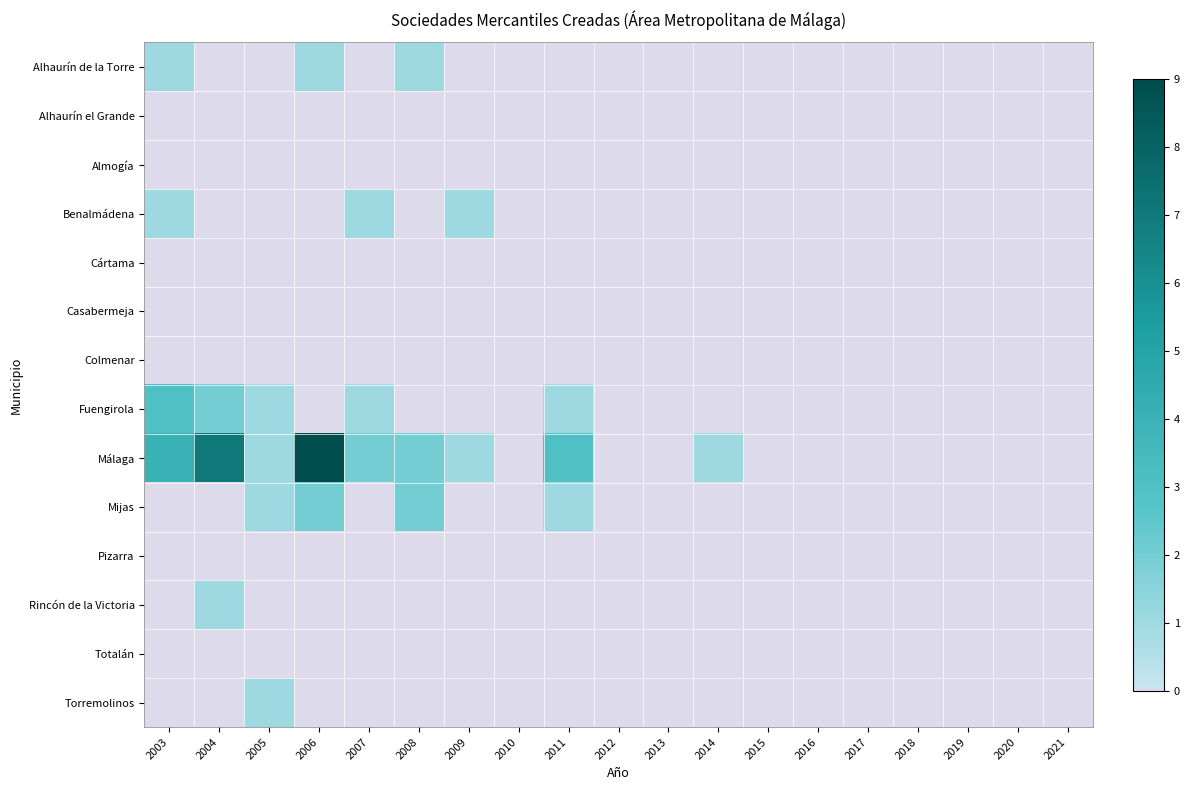

Which series has the largest range (max minus min)?

Málaga